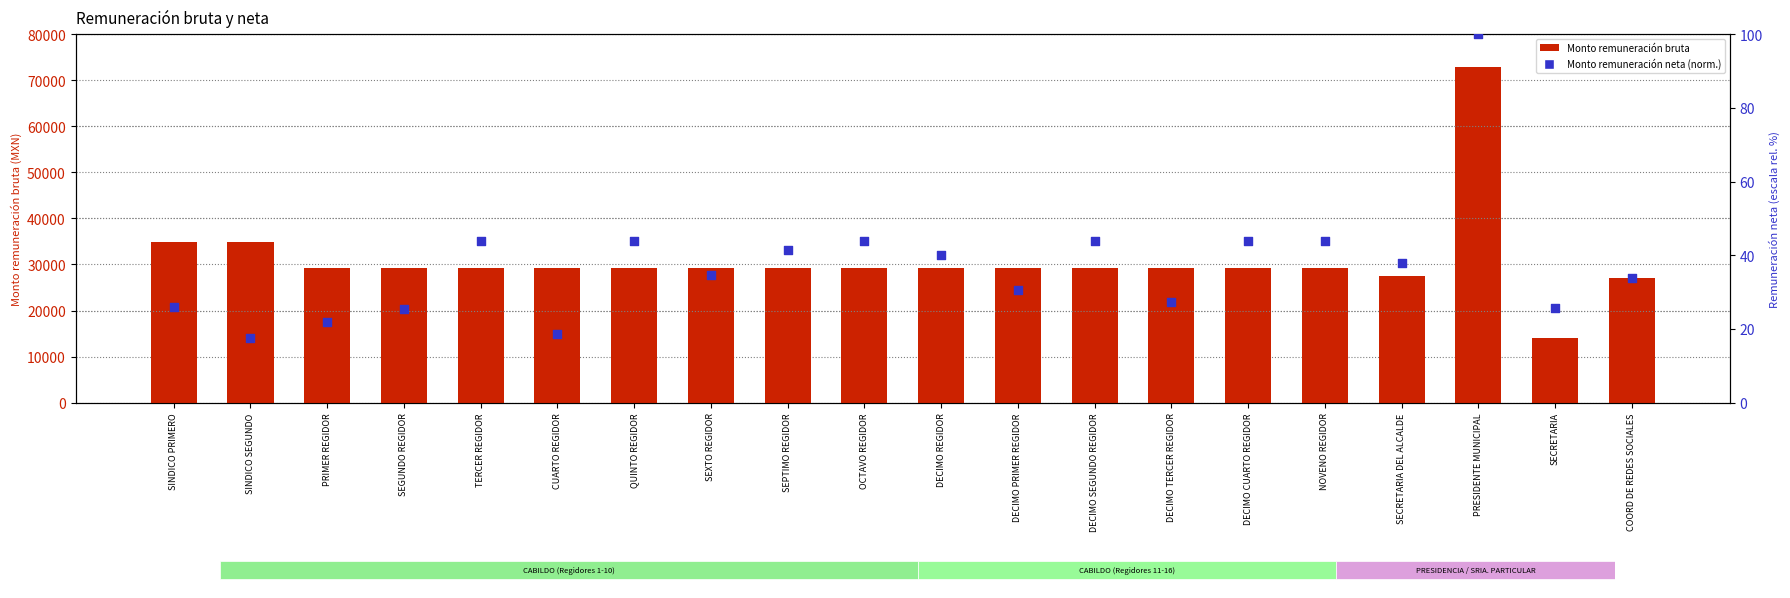

Which series contains the highest Y value?

Monto remuneración bruta